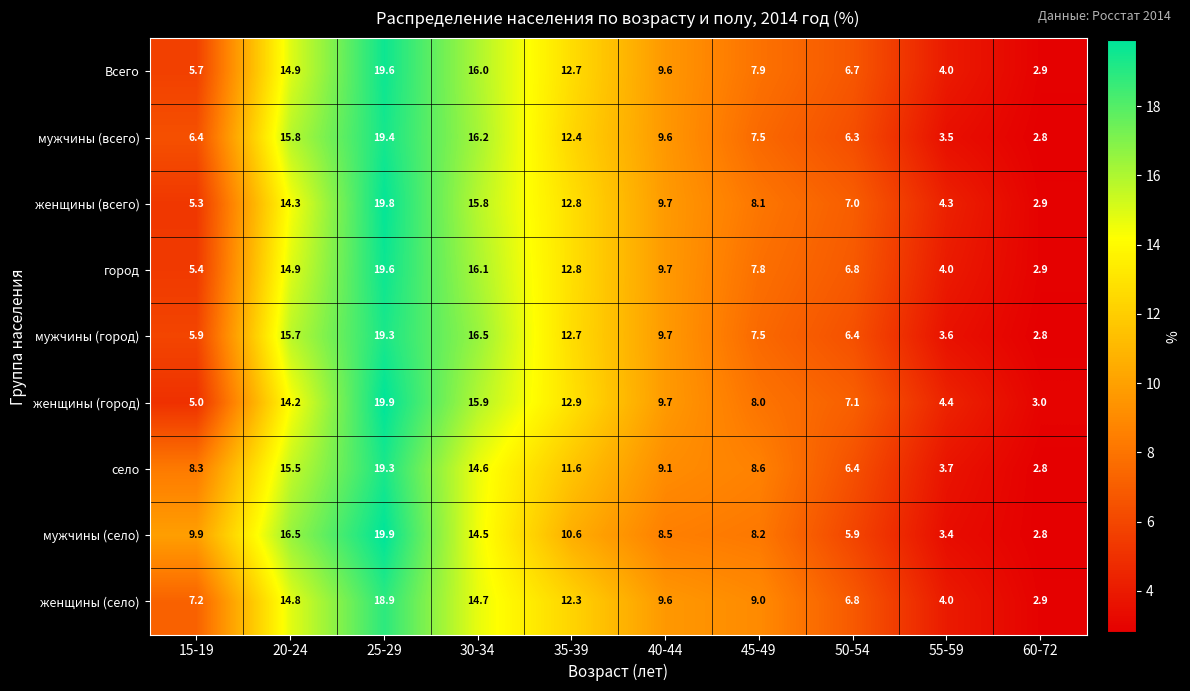

What is the sum of all мужчины (всего) values?

99.9